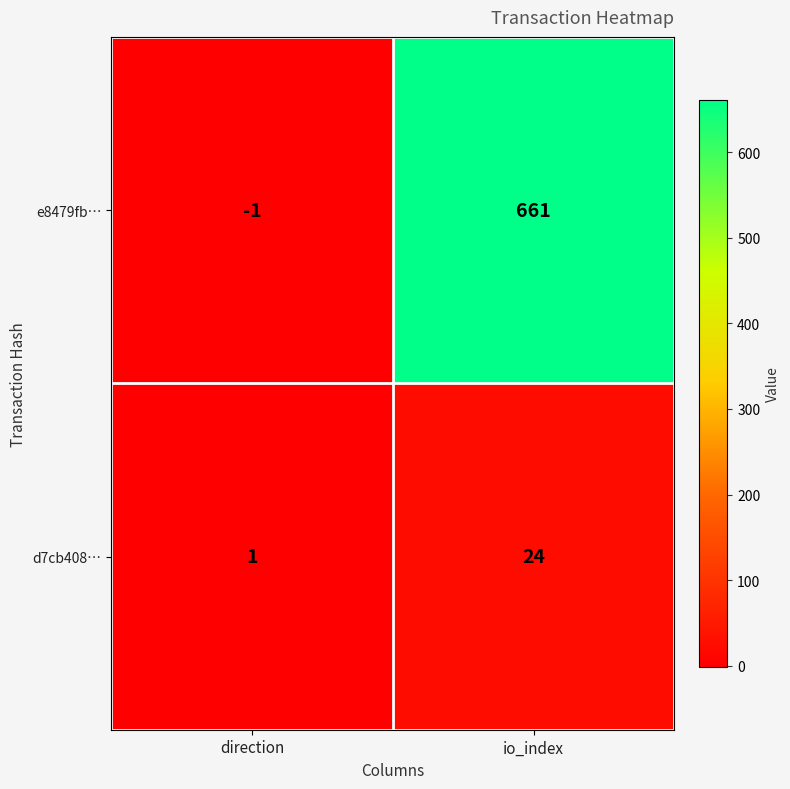

What is the spread (max minus min) of values at direction?

2